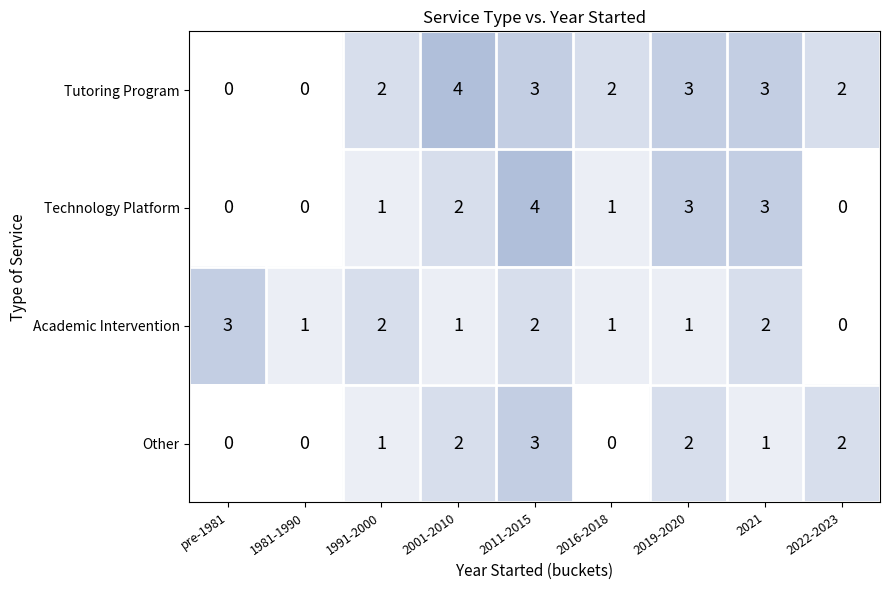

What is the maximum value for Academic Intervention?

3